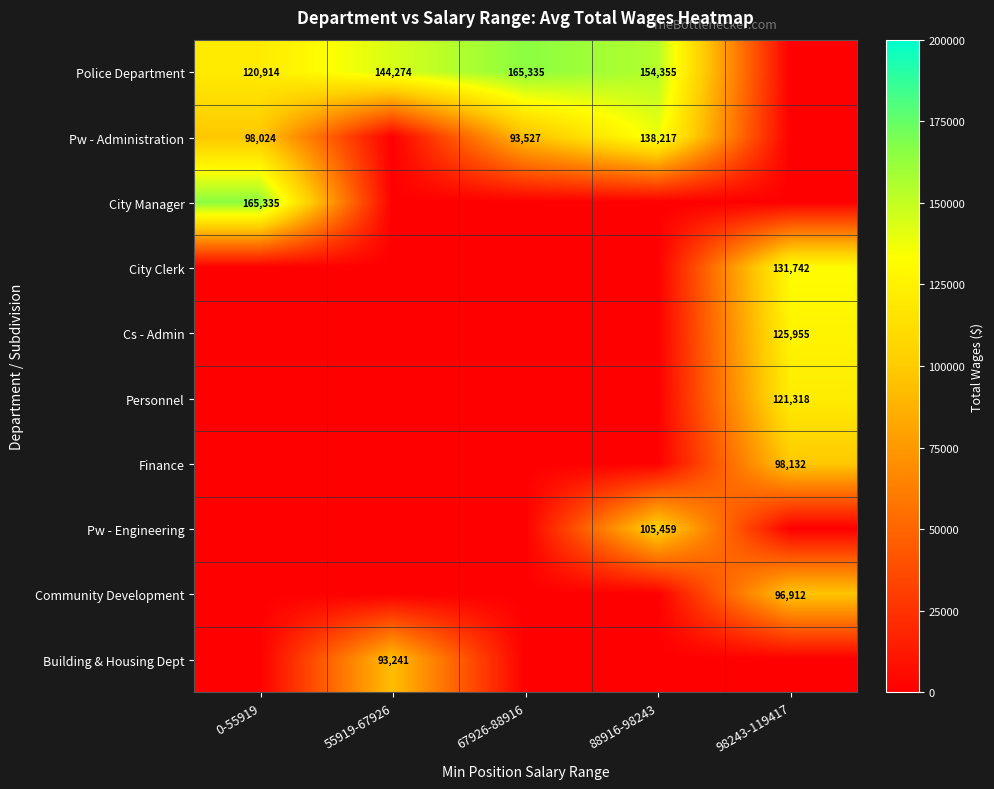

The City Clerk series shows 92087 at 98243-119417. True or false?

False